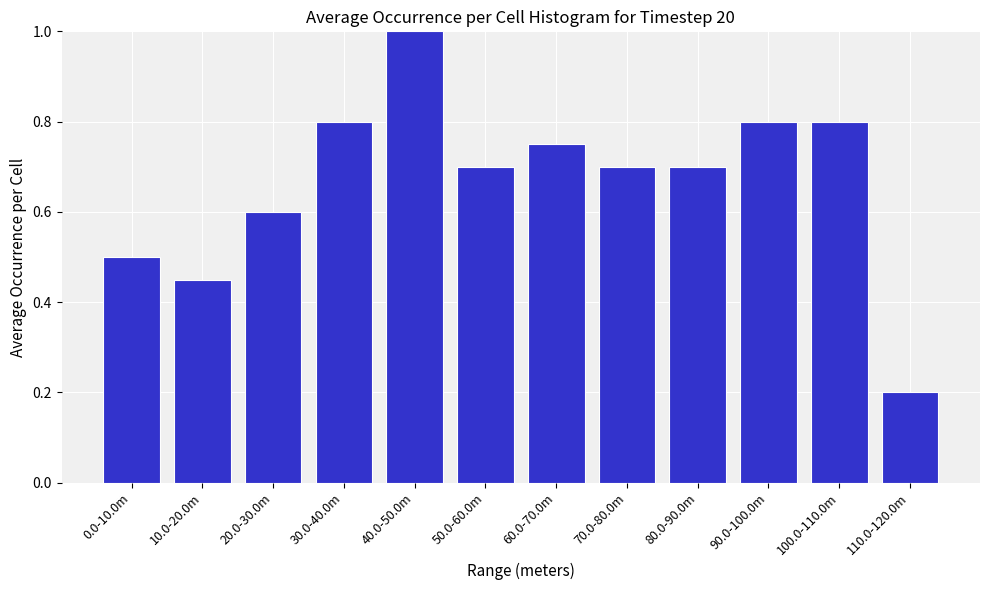

The chart shows a value of 0.3 at 10.0-20.0m. True or false?

False